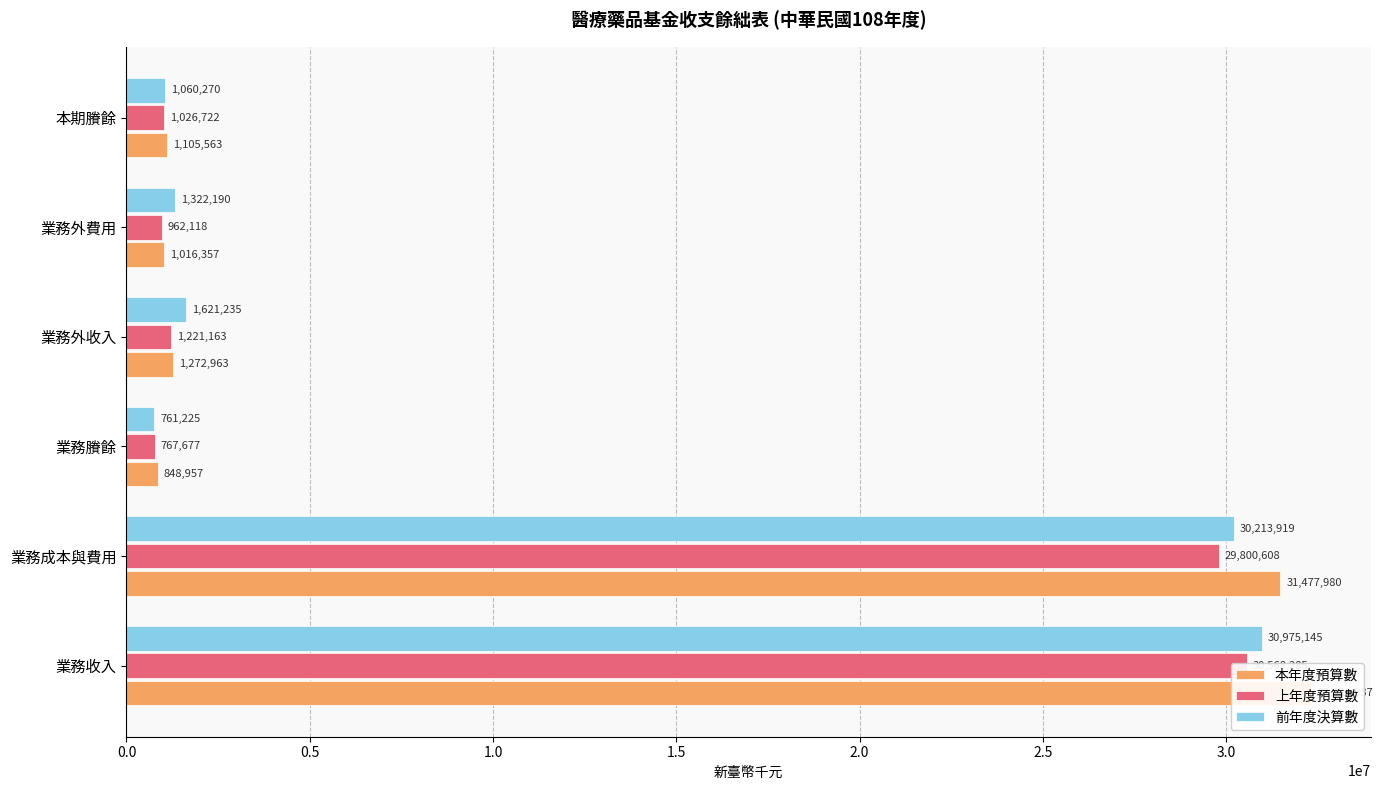

What is the total value across all series at 本期賸餘?

3192555